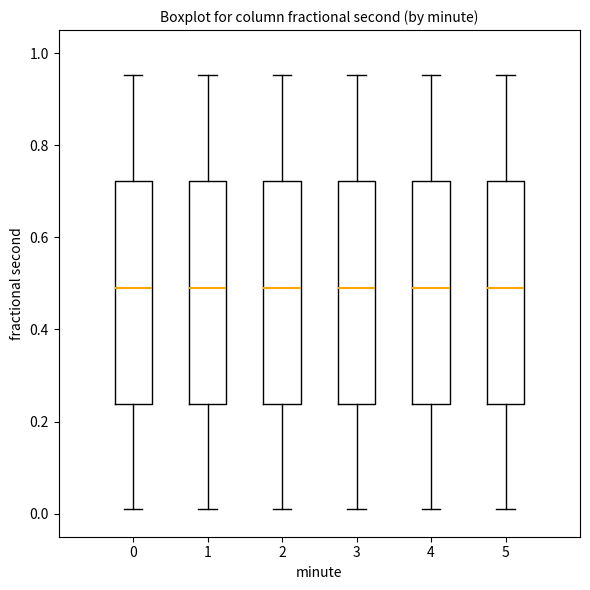

Reading left to right, read every box against the y-axis: the position of its median line, the range the box covers, and the ends of its whiskers. The values are not printed on the chart, so give them approximately, as read against the axis.

0: median 0.50, box 0.24 to 0.72, whiskers 0.02 to 0.96
1: median 0.50, box 0.24 to 0.72, whiskers 0.02 to 0.96
2: median 0.50, box 0.24 to 0.72, whiskers 0.02 to 0.96
3: median 0.50, box 0.24 to 0.72, whiskers 0.02 to 0.96
4: median 0.50, box 0.24 to 0.72, whiskers 0.02 to 0.96
5: median 0.50, box 0.24 to 0.72, whiskers 0.02 to 0.96